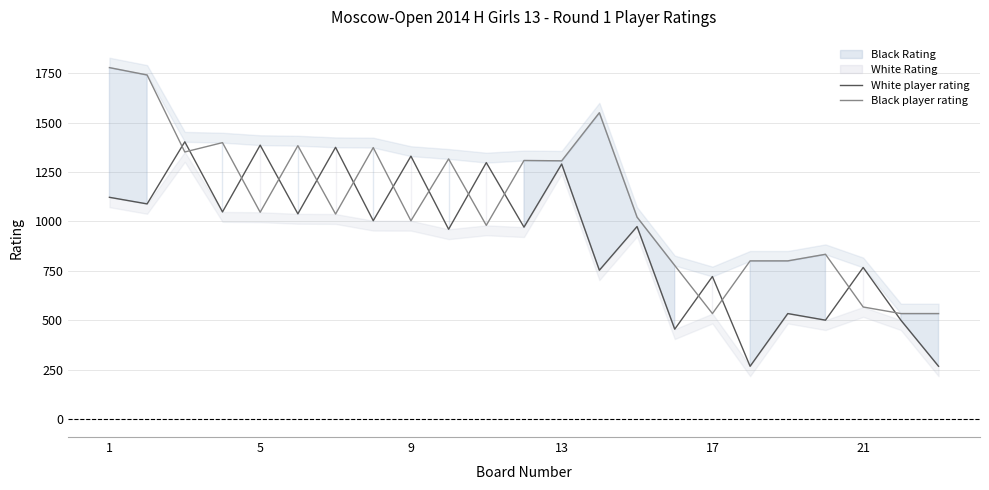

Reading left to right, extract all data points from this chart.

White player rating: 1121.7	1088.3	1402.7	1047.7	1385.7	1038.0	1374.7	1003.3	1330.0	960.0	1297.3	970.7	1290.0	752.7	973.7	454.3	721.0	266.7	533.3	500.0	766.7	500.0	266.7
Black player rating: 1778.0	1740.7	1351.0	1398.3	1046.0	1383.0	1037.0	1373.3	1003.0	1316.0	979.7	1308.0	1306.3	1549.7	1021.3	776.7	533.3	800.0	800.0	833.3	566.7	533.3	533.3